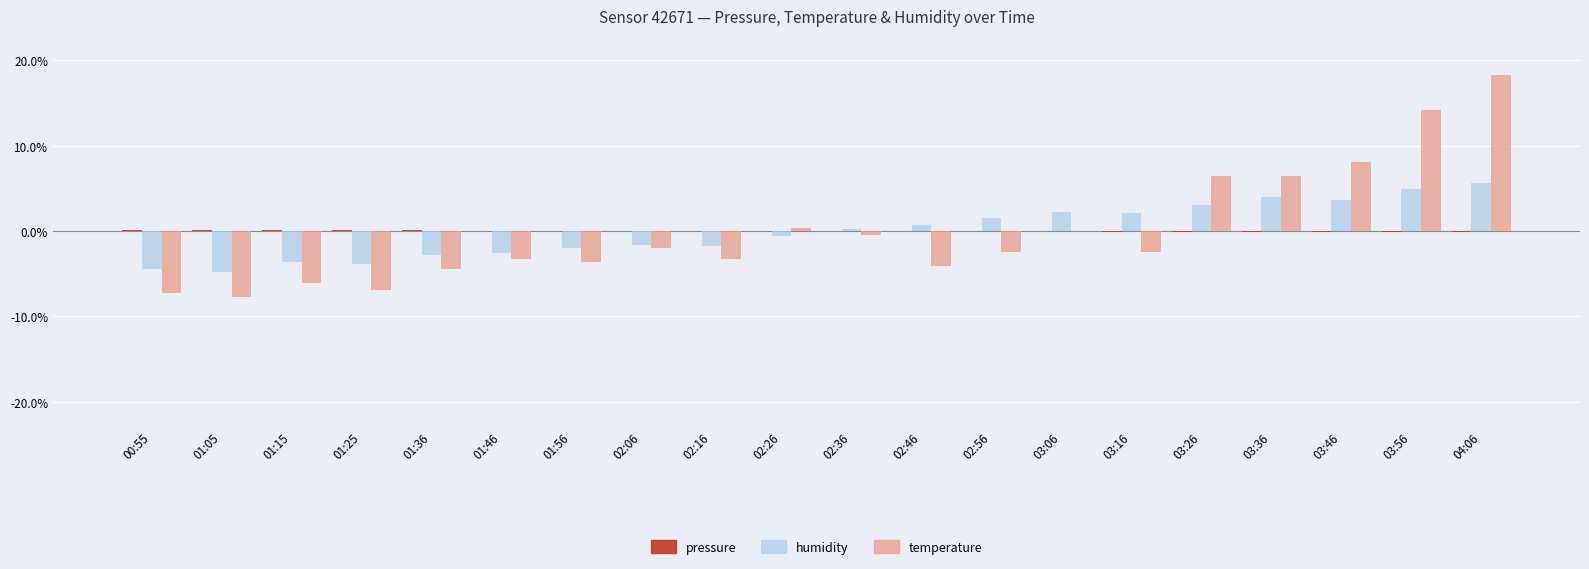

Is it true that temperature equals 18.3 at 04:06?

True